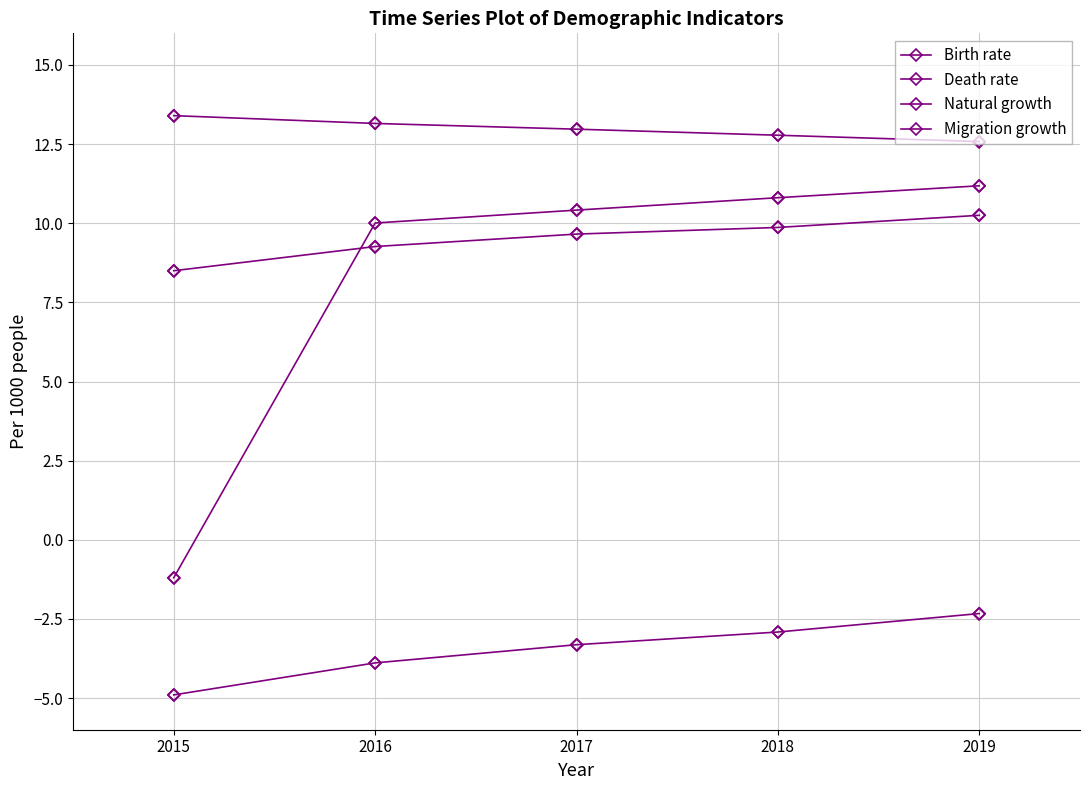

Count the number of categories in the chart.

5